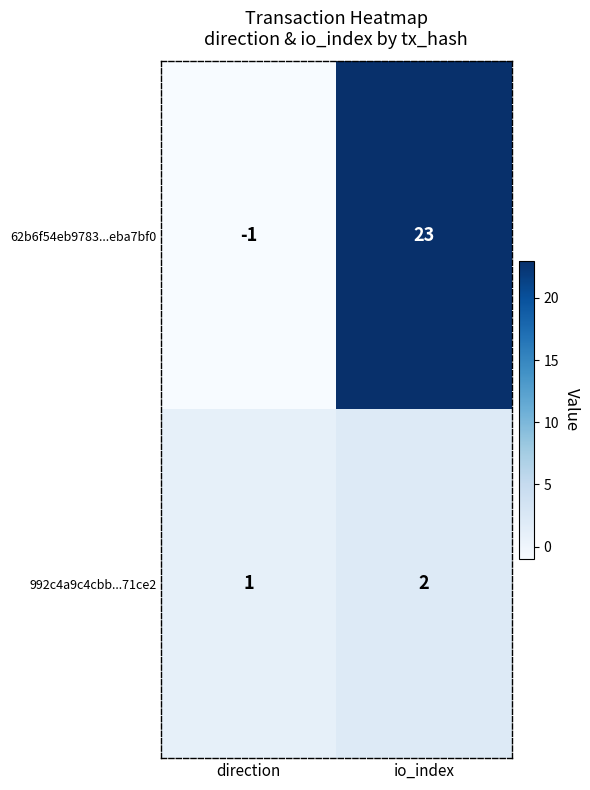

What is the average value of the 62b6f54eb9783...eba7bf0 series?

11